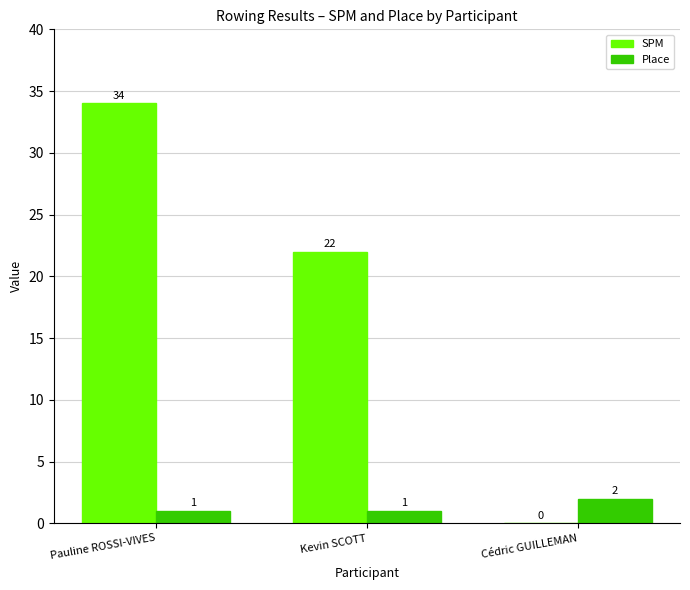

What is the total value across all series at Pauline ROSSI-VIVES?

35